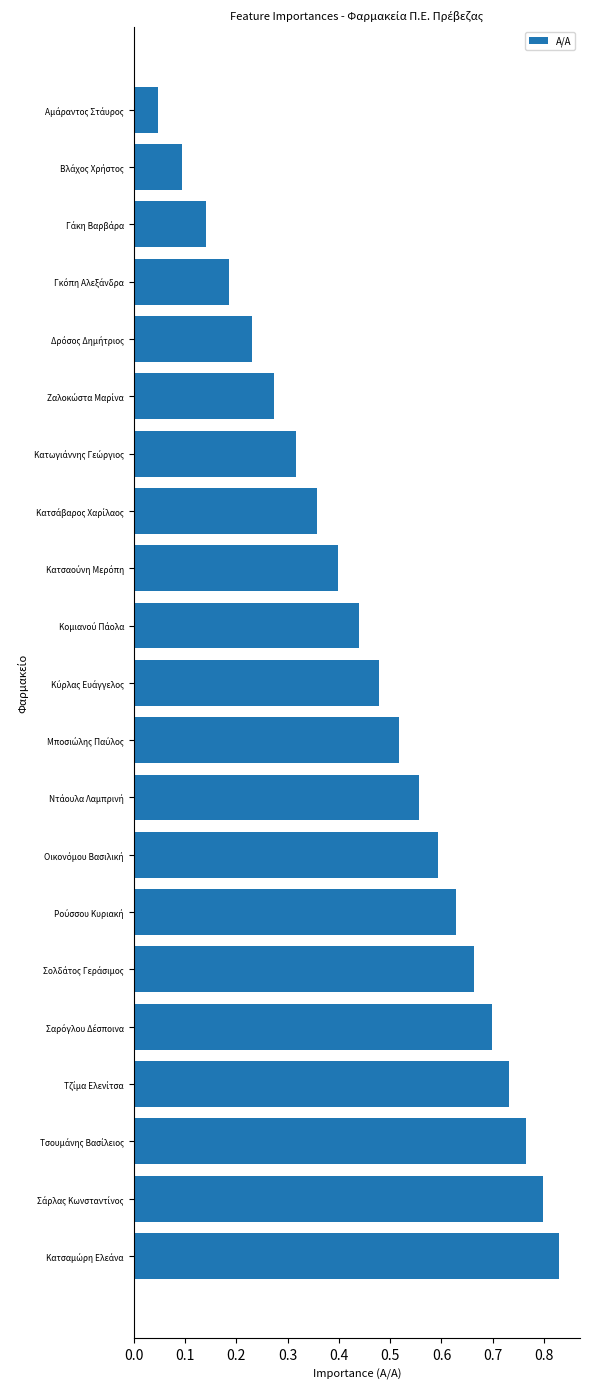

Count the number of categories in the chart.

21